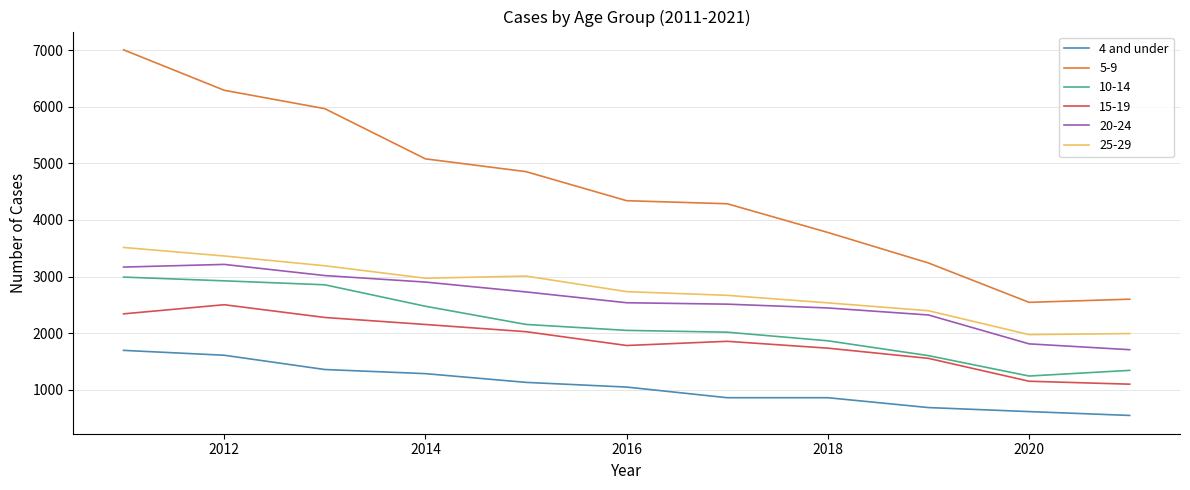

Count the number of data series in this chart.

6